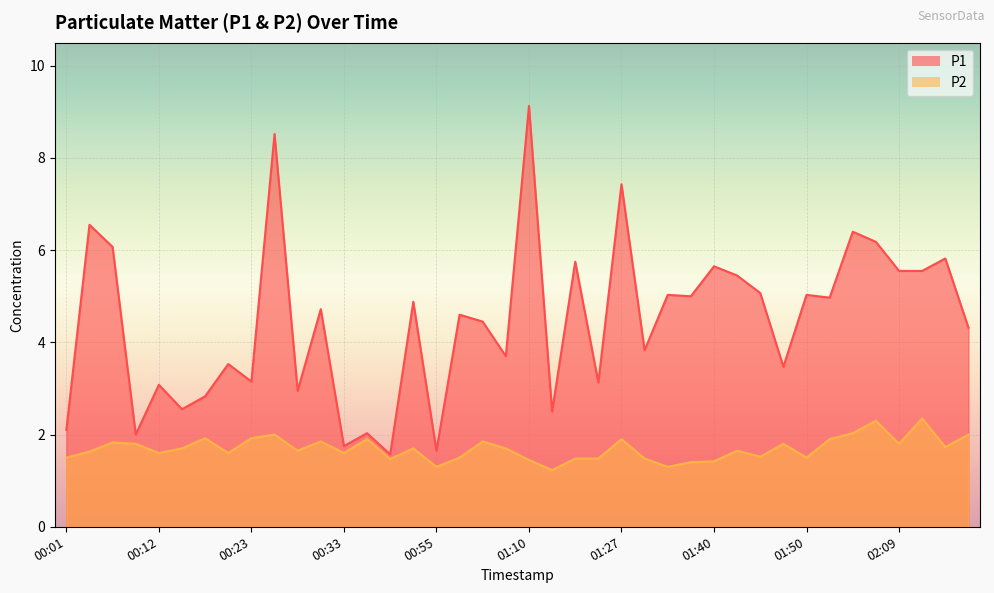

At which label does P2 reach its peak?

02:14